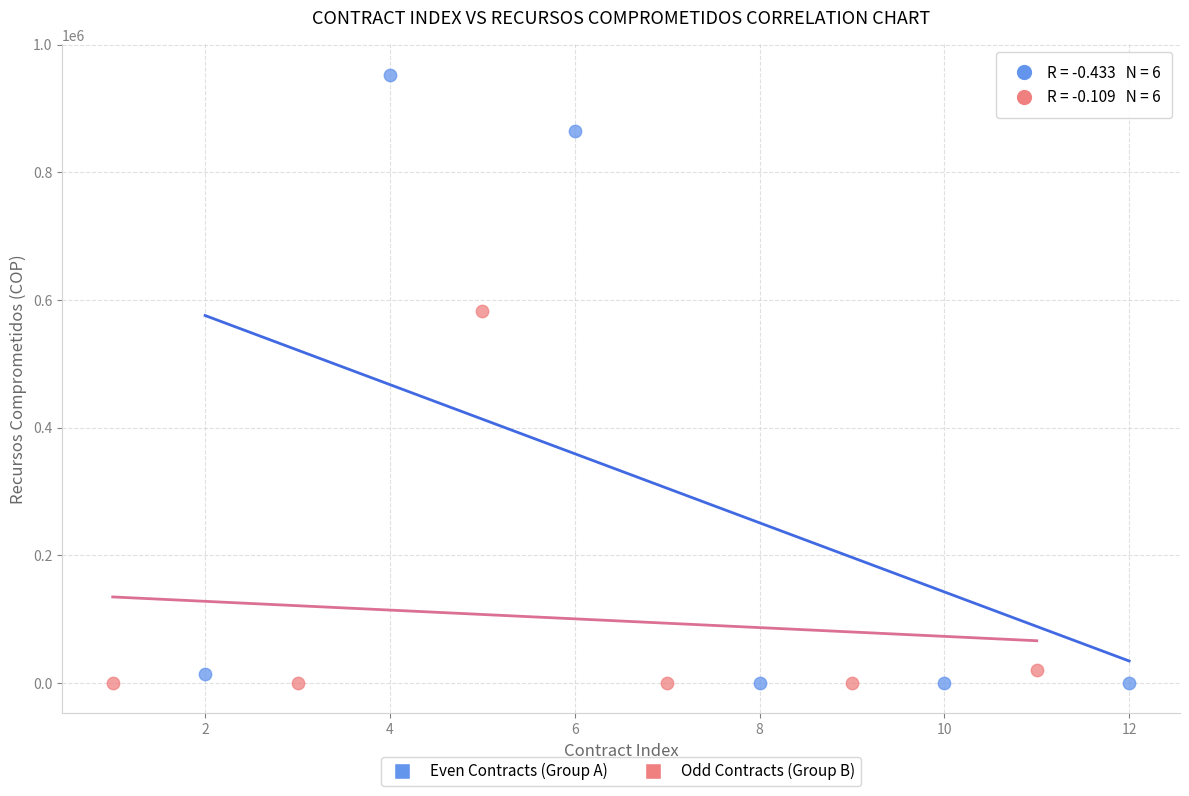

Which series reaches the maximum Y coordinate?

Even Contracts (Group A)